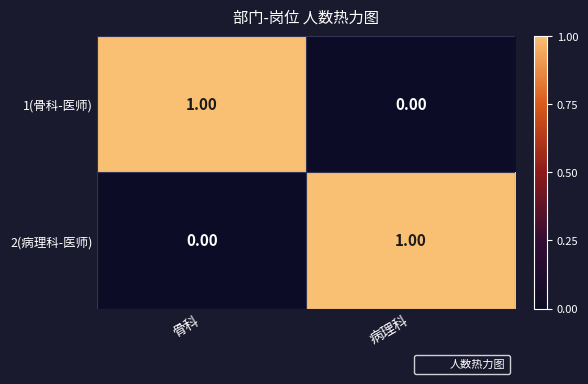

List the labels in order of 1(骨科-医师) value, smallest first.

病理科, 骨科